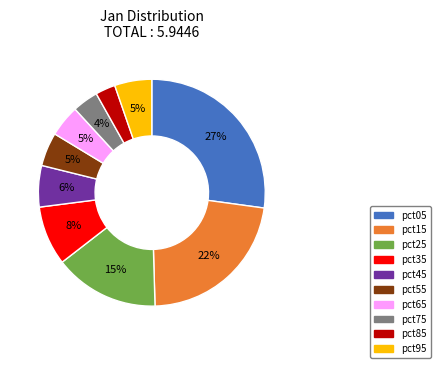

Does pct25 represent more than half of the total?

No